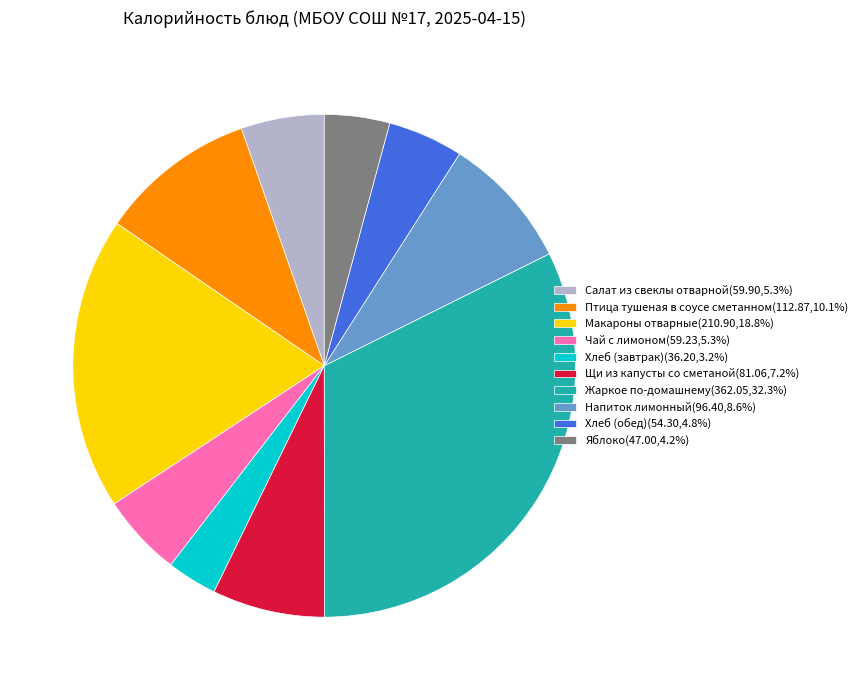

Is the sum of Яблоко and Птица тушеная в соусе сметанном greater than half?

No